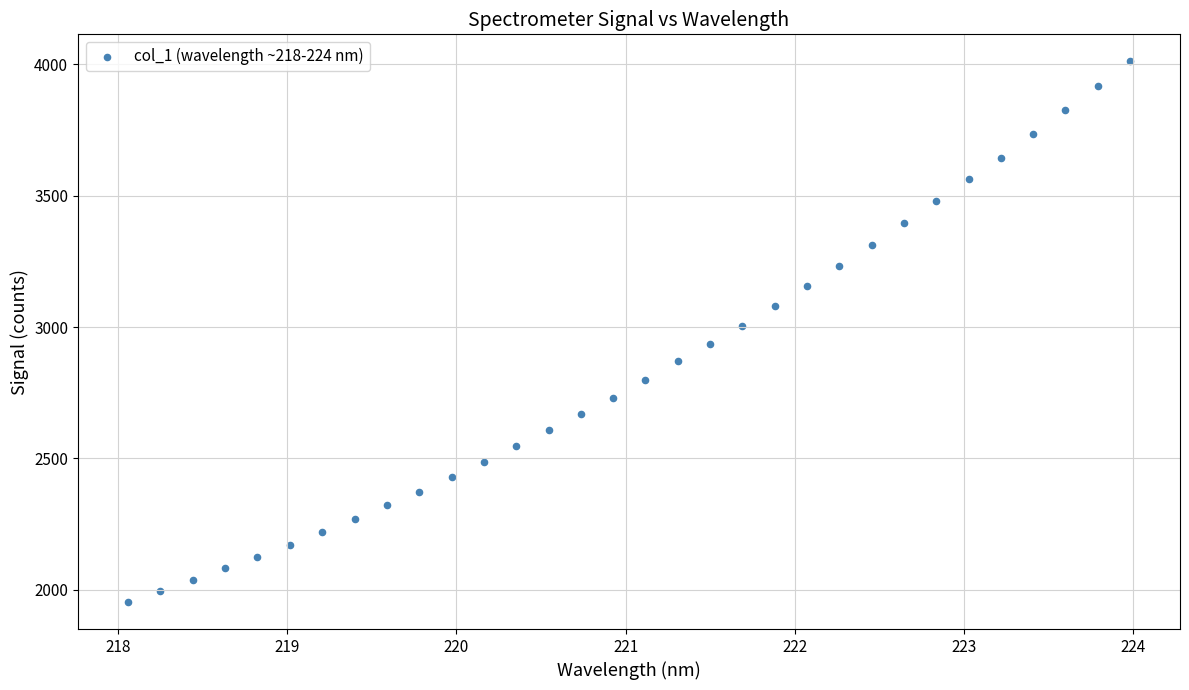

What is the range of X values (max minus min)?

5.9